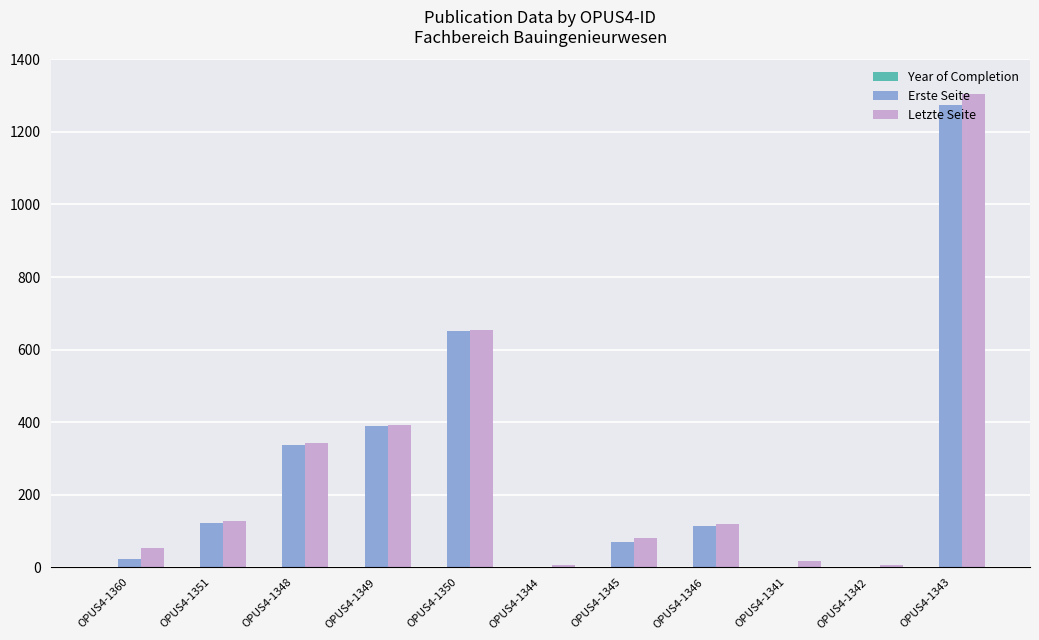

Between OPUS4-1350 and OPUS4-1343, which series saw the biggest shift?

Letzte Seite